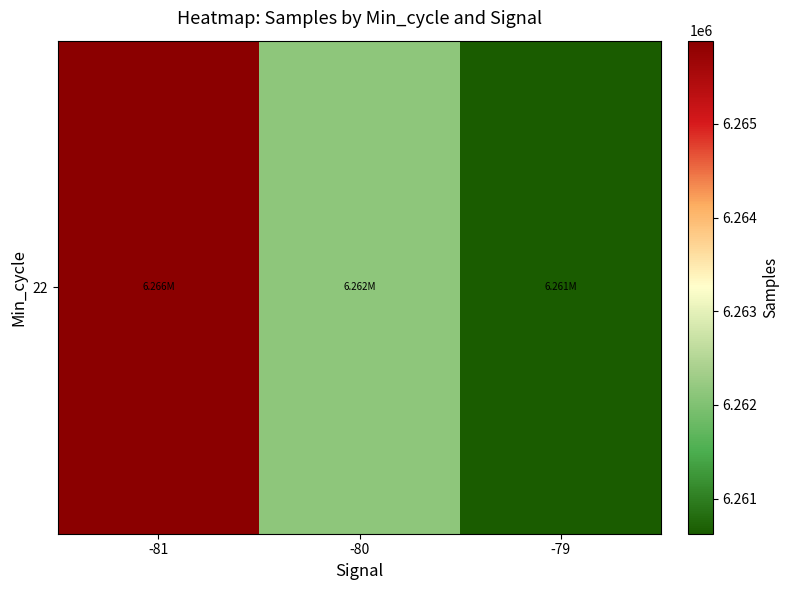

Reading left to right, extract all data points from this chart.

6265887.3	6262139.8	6260626.0